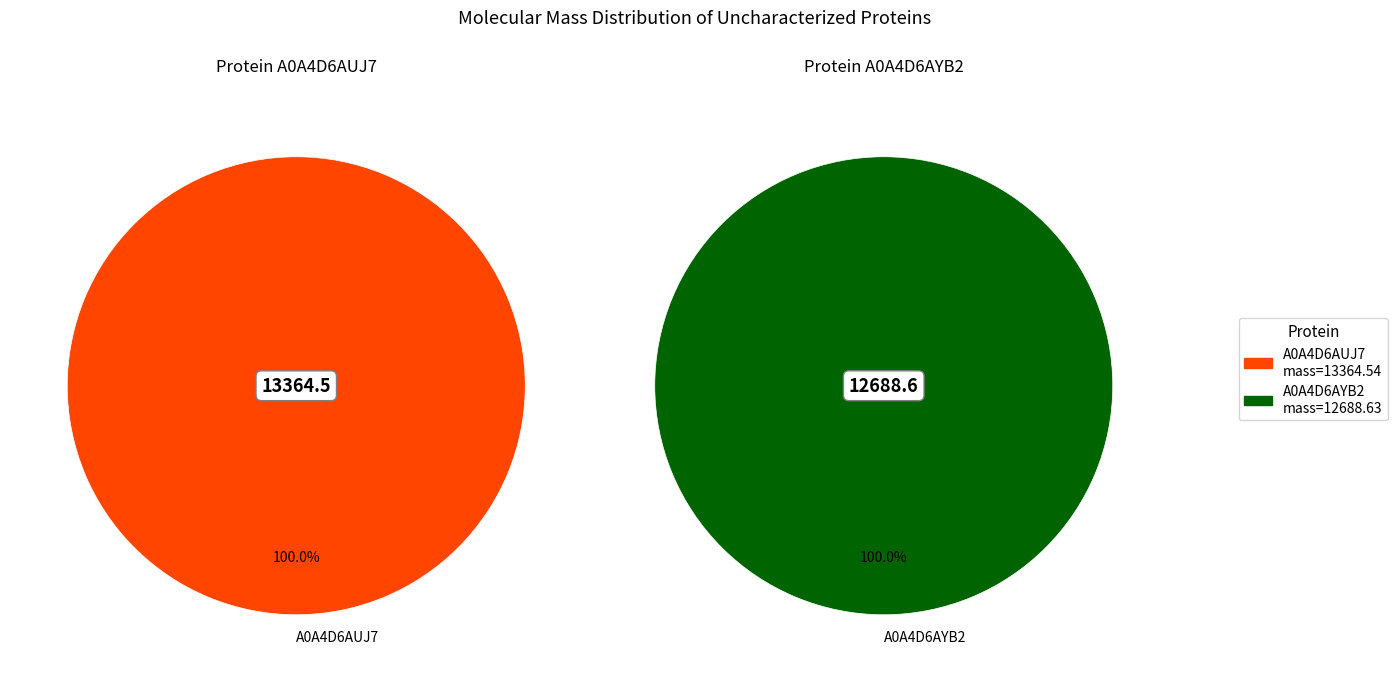

To the nearest percent, what is the difference between the largest and smallest slice percentages?

3%